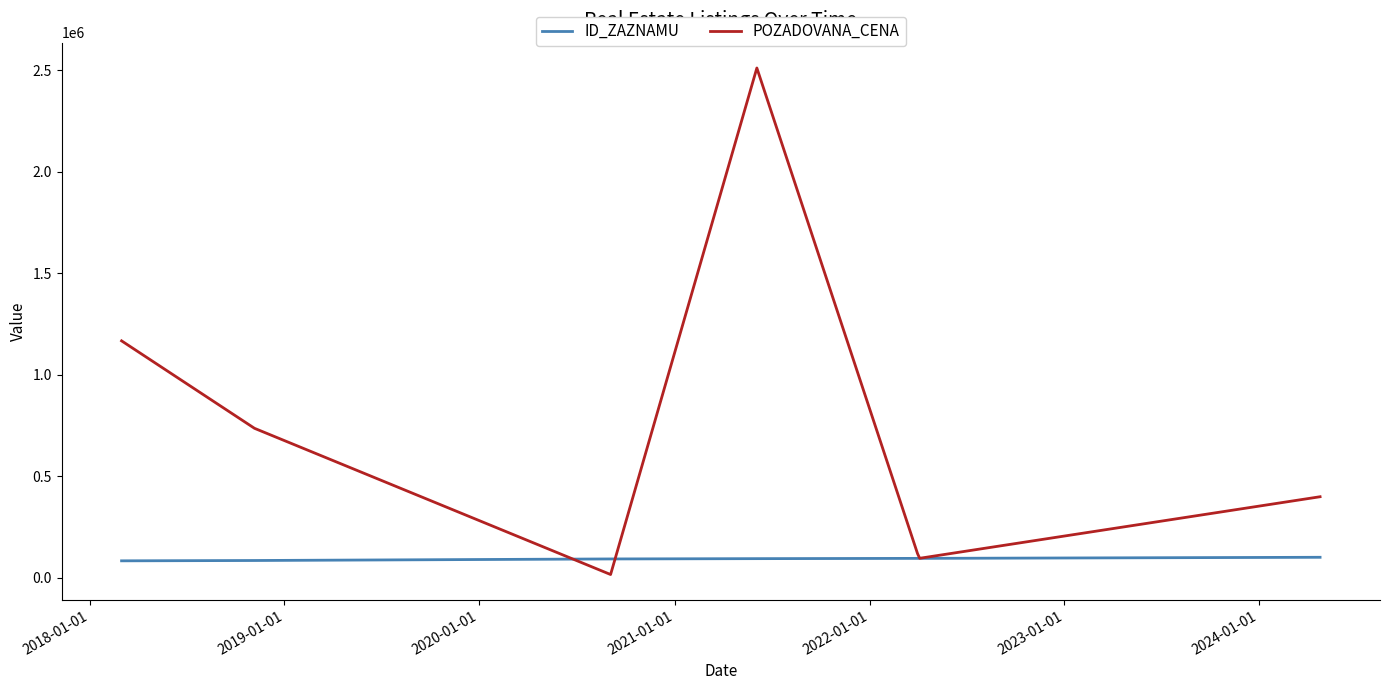

Which series has the largest range (max minus min)?

POZADOVANA_CENA